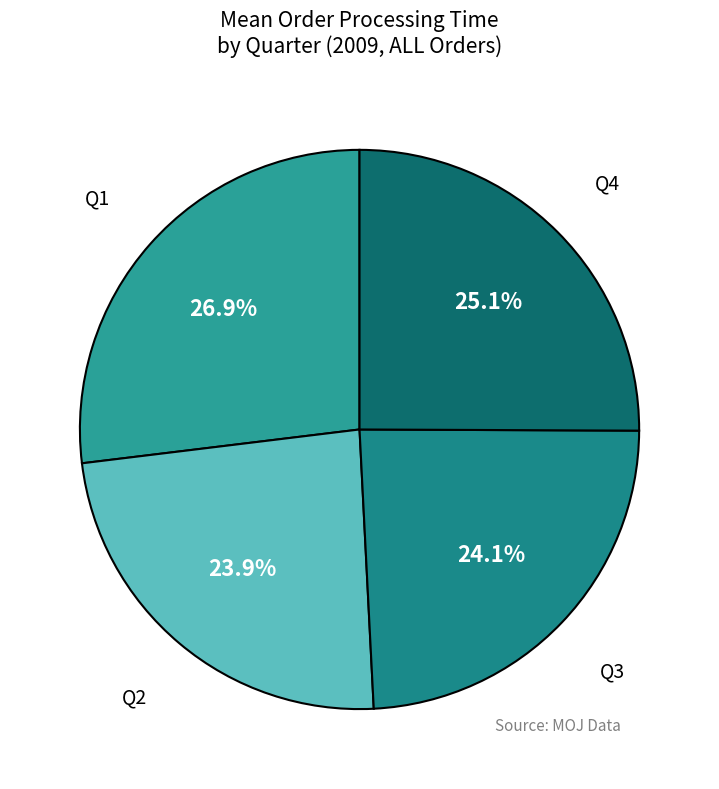

How many segments does this pie chart have?

4